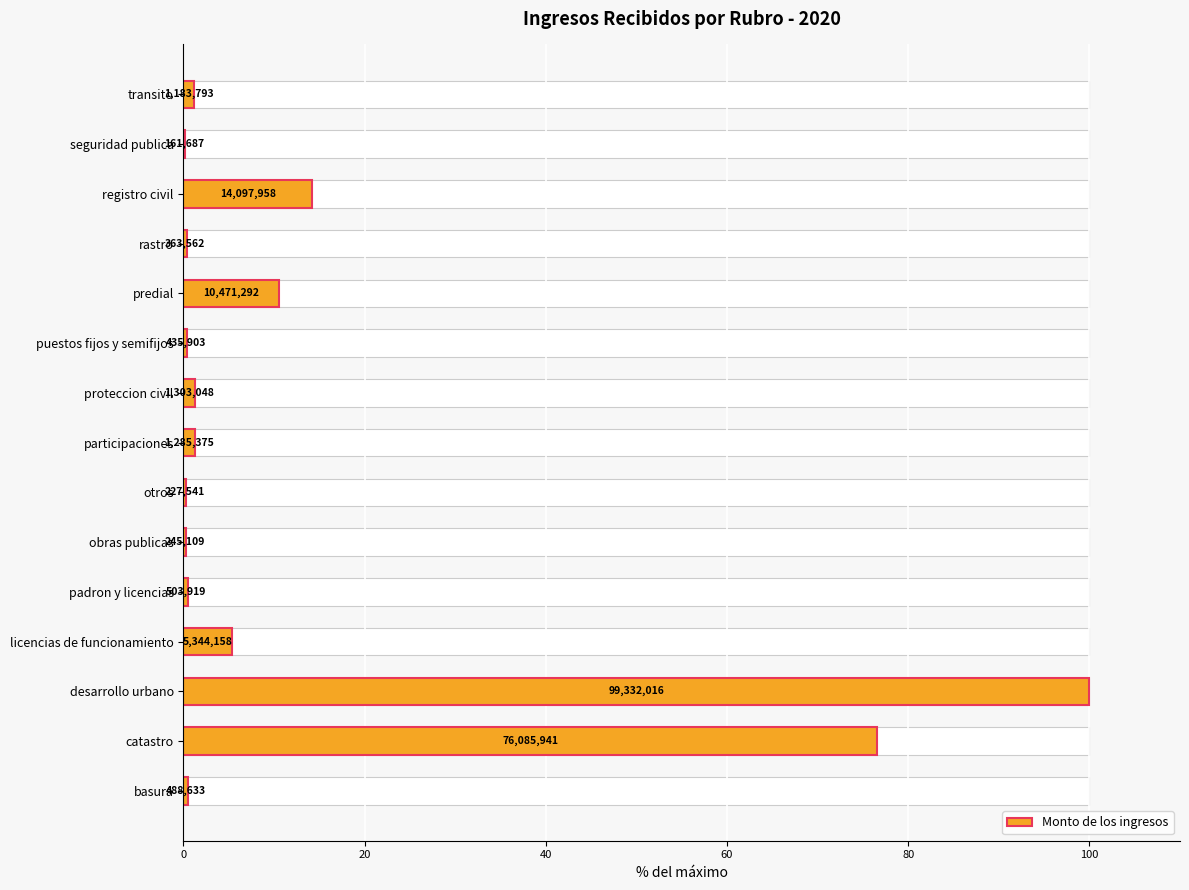

What is the smallest value displayed?

0.2